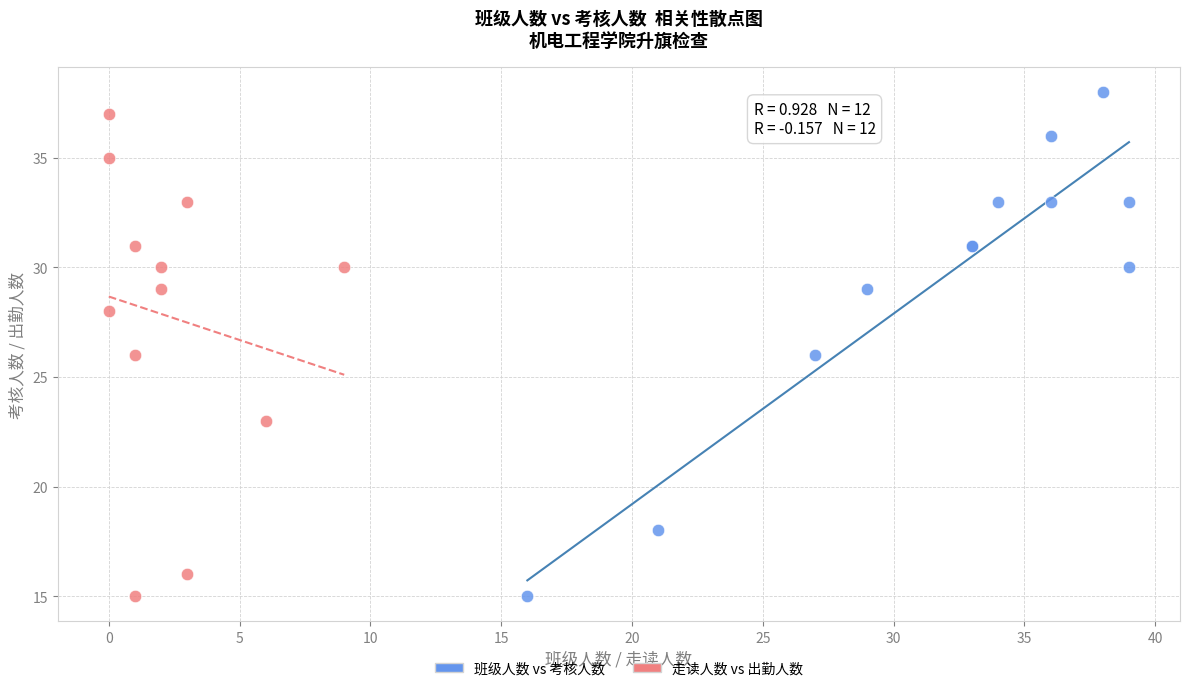

Which series has the widest spread of Y values?

班级人数 vs 考核人数